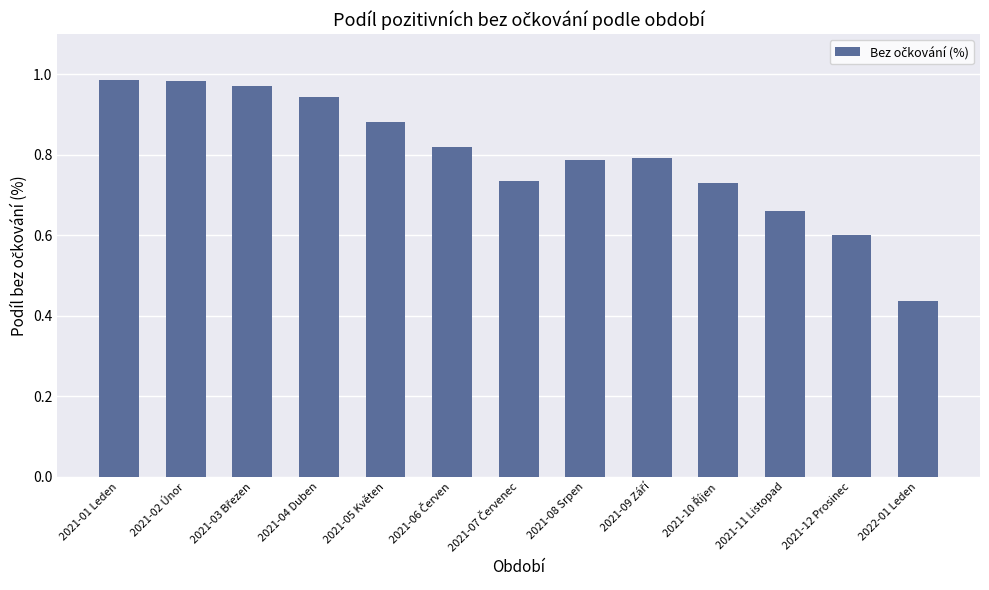

Which has a higher value, 2021-12 Prosinec or 2021-08 Srpen?

2021-08 Srpen